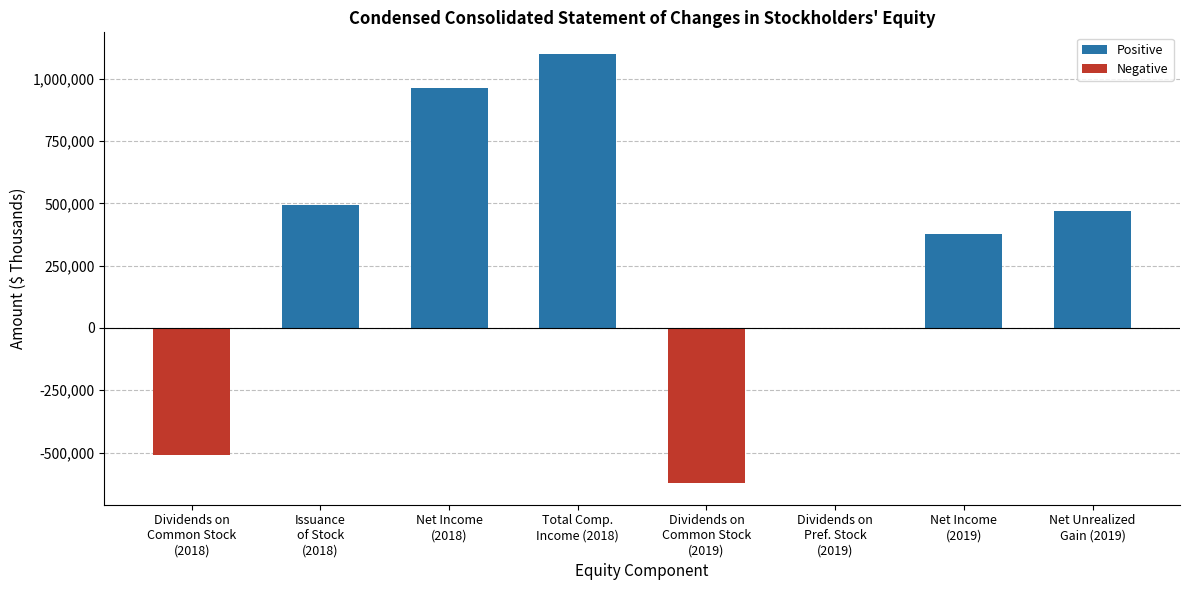

At which label is the value closest to 238463?

Net Income
(2019)